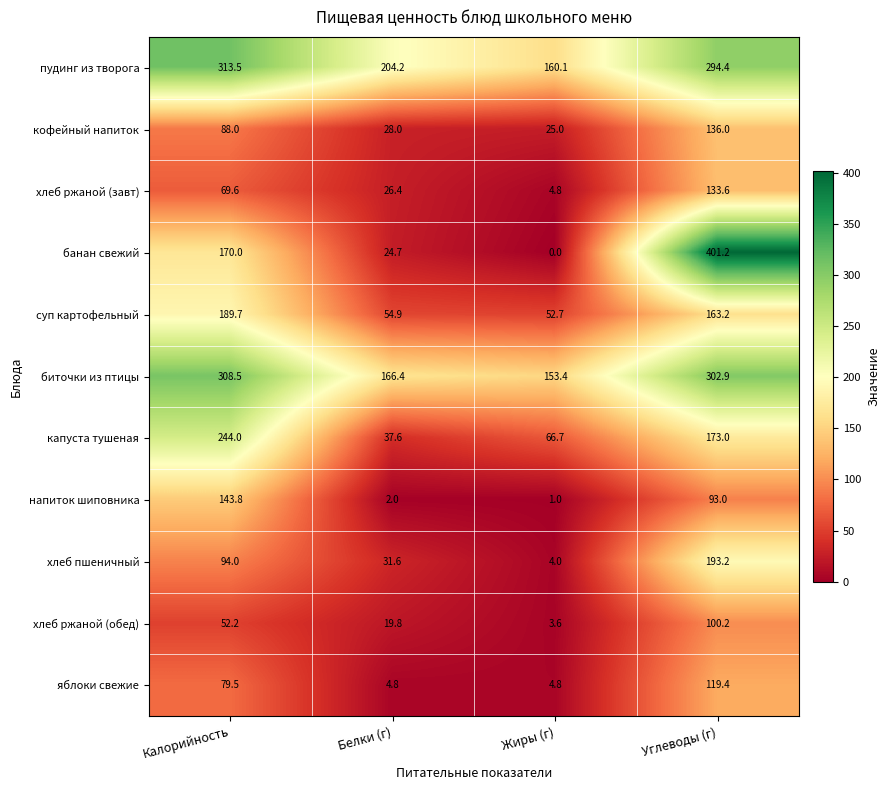

Which series has the largest total across all categories?

пудинг из творога